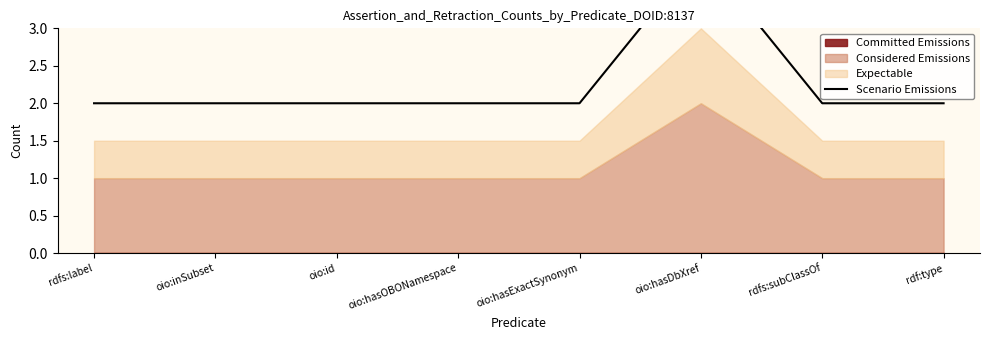

List the labels in order of value, smallest first.

rdfs:label, oio:inSubset, oio:id, oio:hasOBONamespace, oio:hasExactSynonym, rdfs:subClassOf, rdf:type, oio:hasDbXref